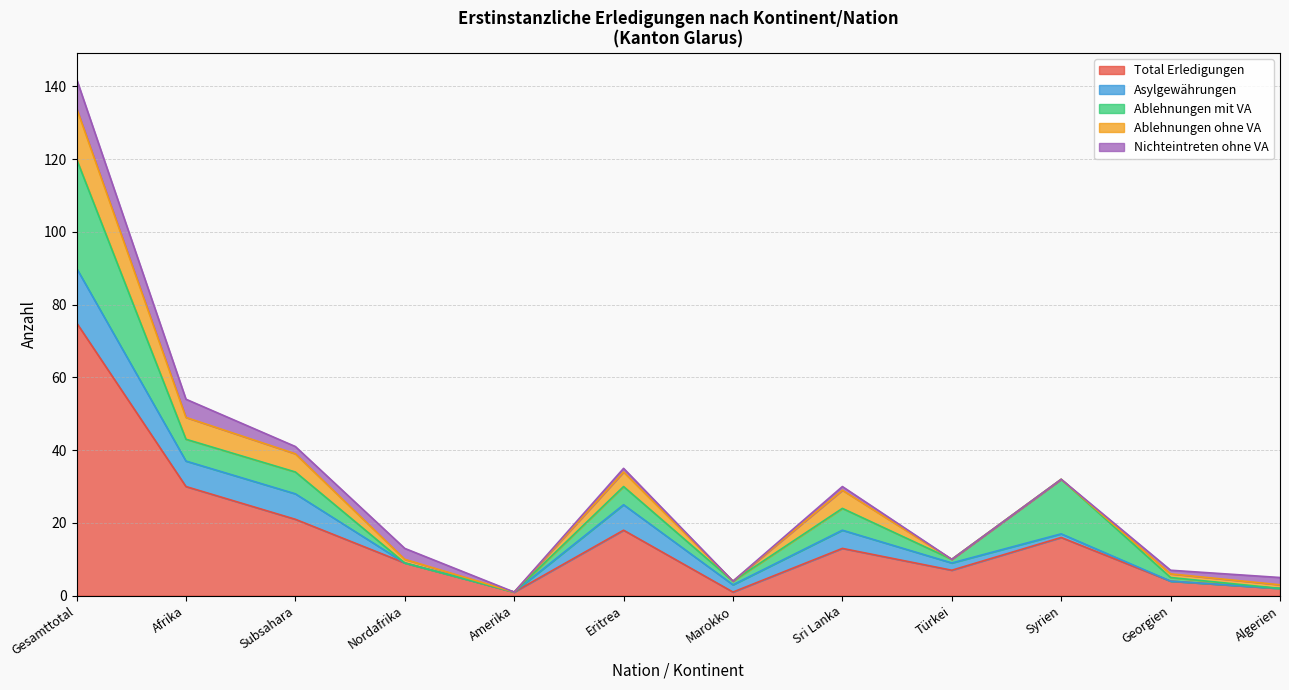

Which series has the largest total across all categories?

Total Erledigungen